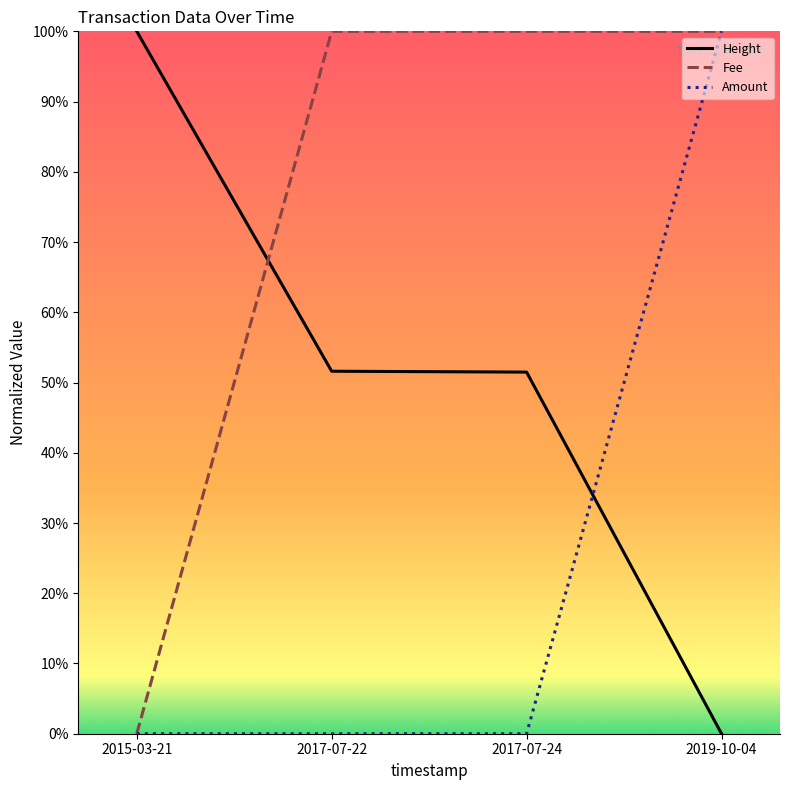

Where is Fee nearest to the value 0?

2015-03-21